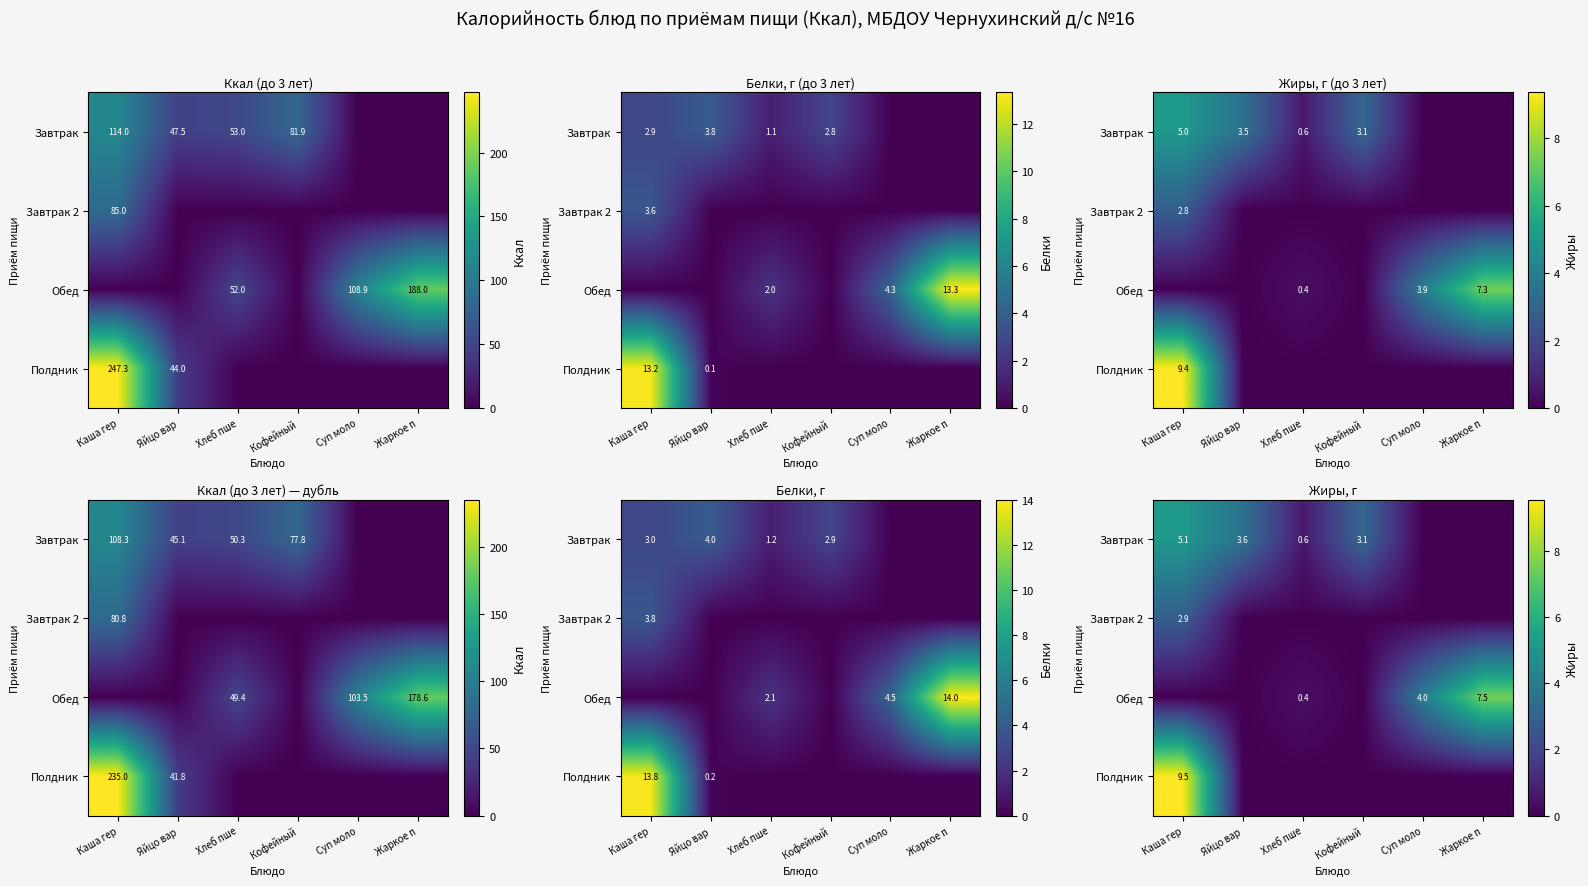

At how many categories does at least one series exceed 4?

2